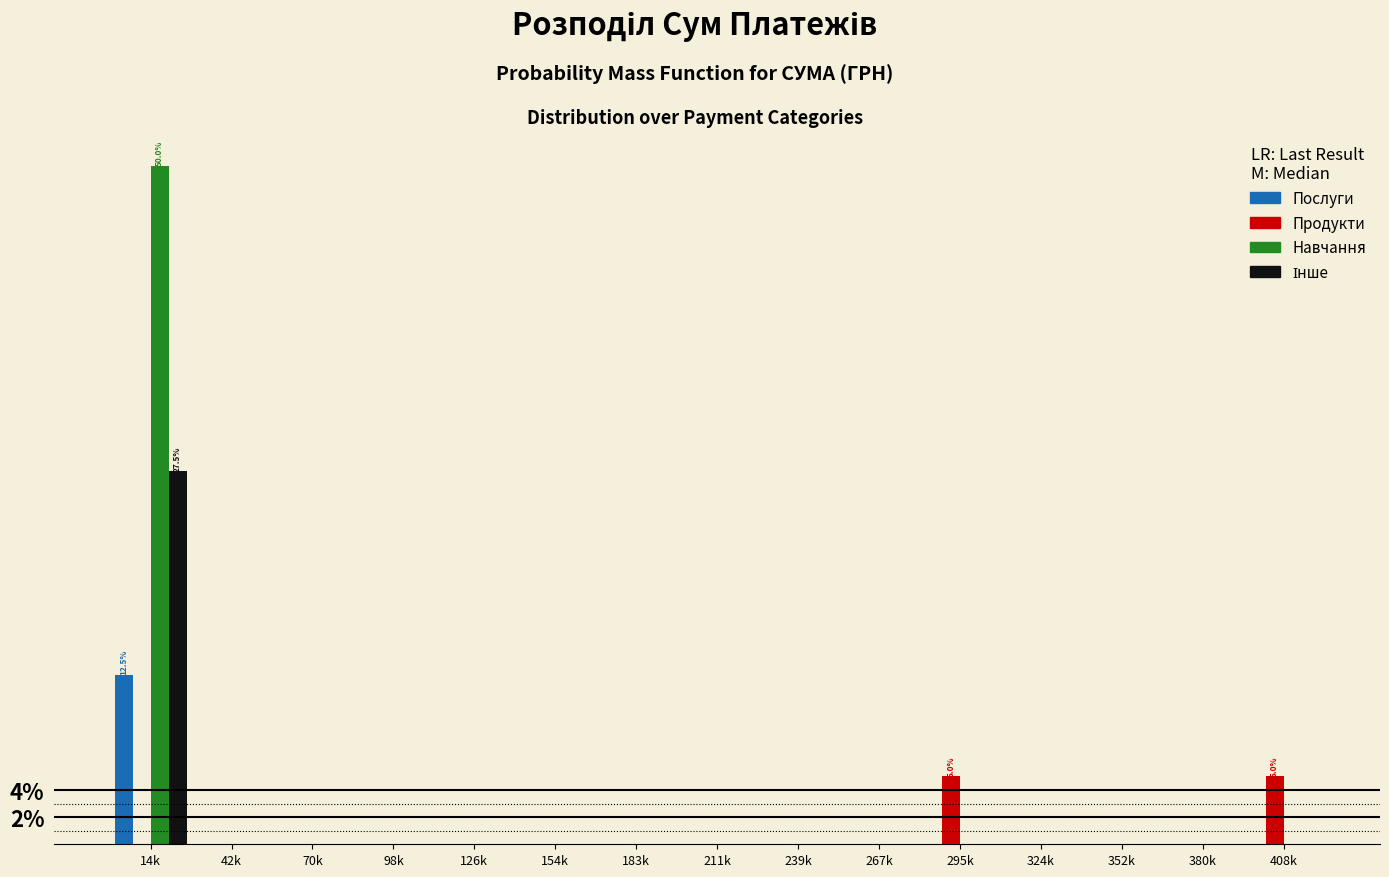

Which series changed the most between 14k and 267k?

Навчання